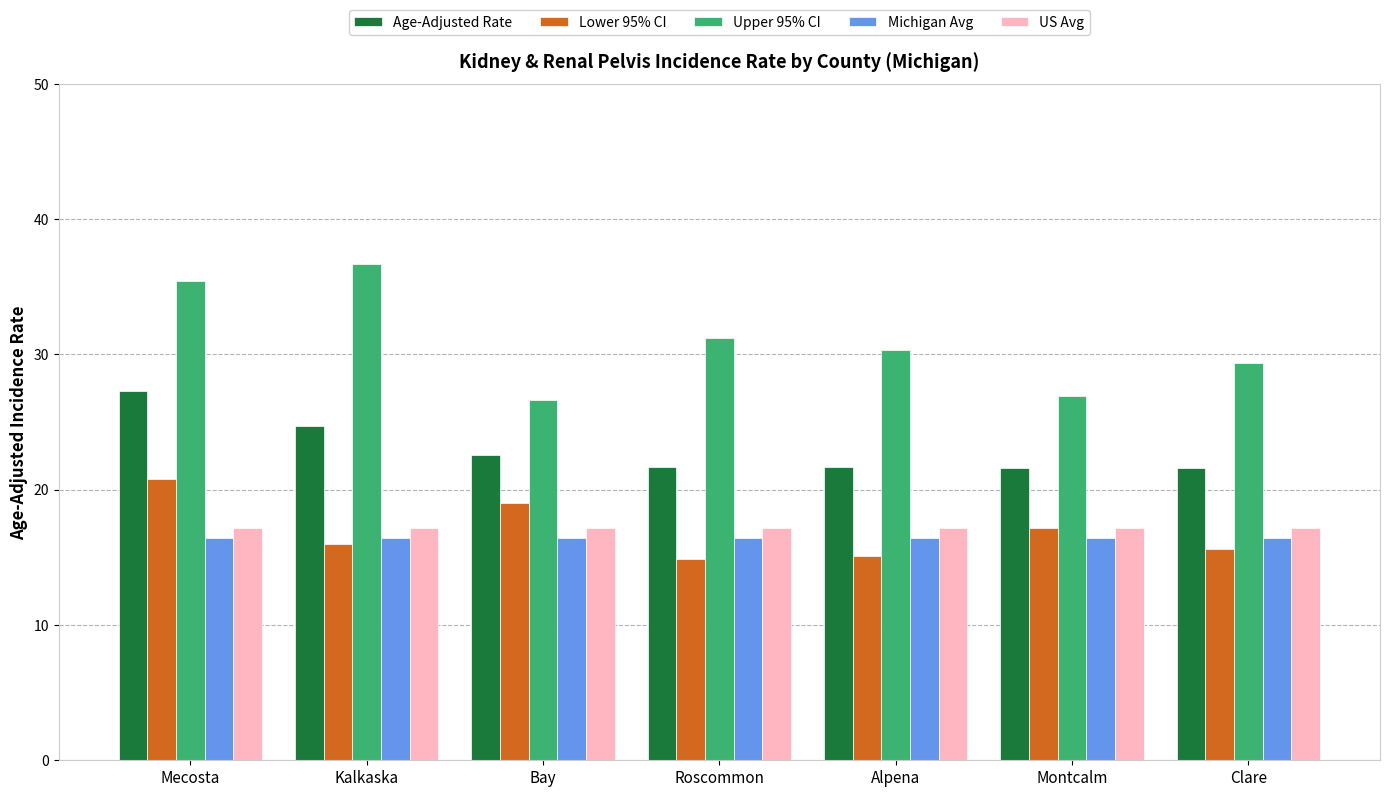

Which series has the widest spread of values?

Upper 95% CI